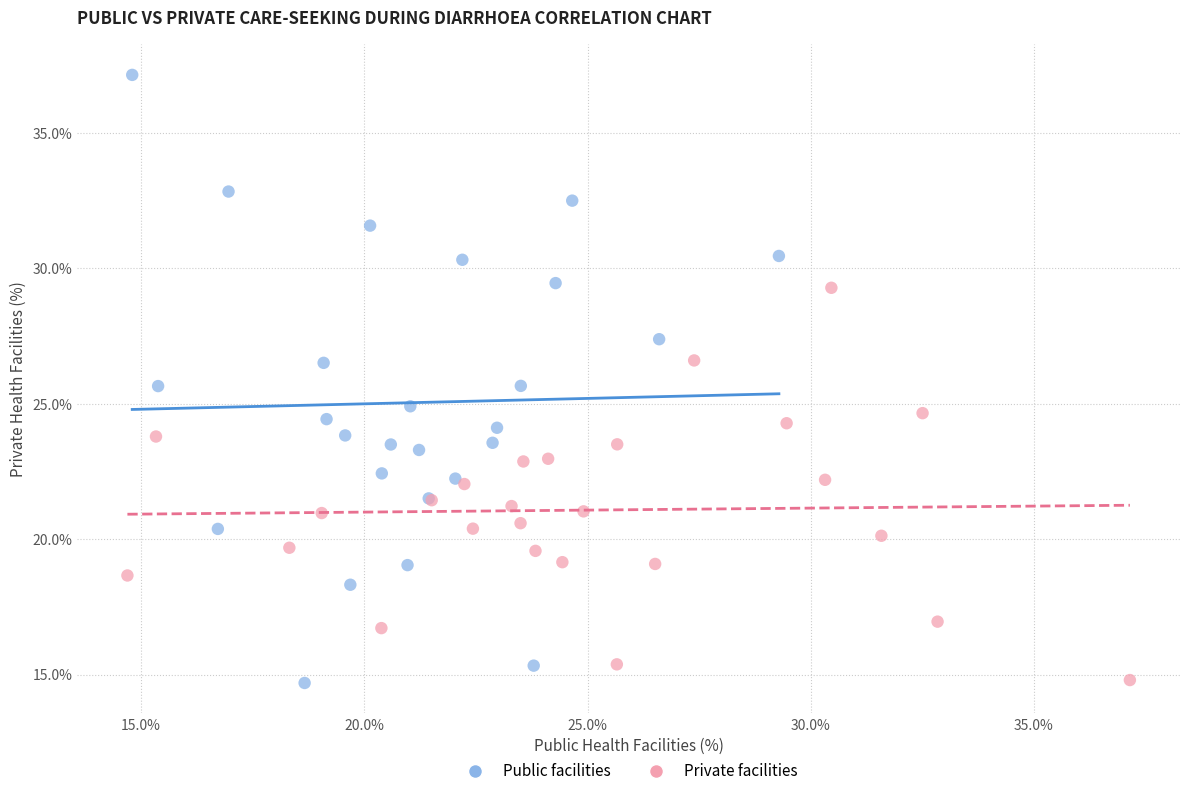

Which series contains the highest Y value?

Public facilities